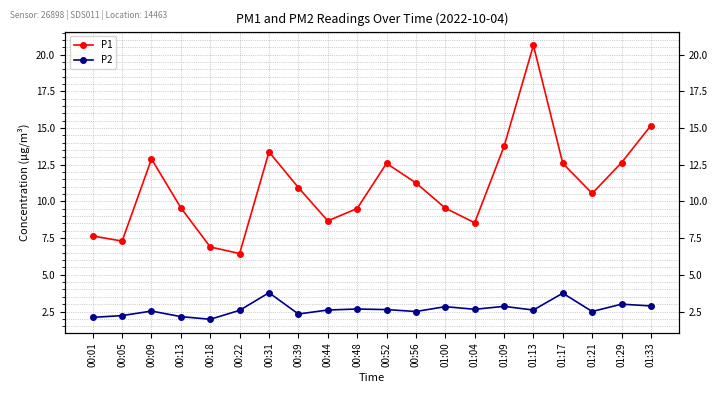

What is the label of the 11th point from the right?

00:48